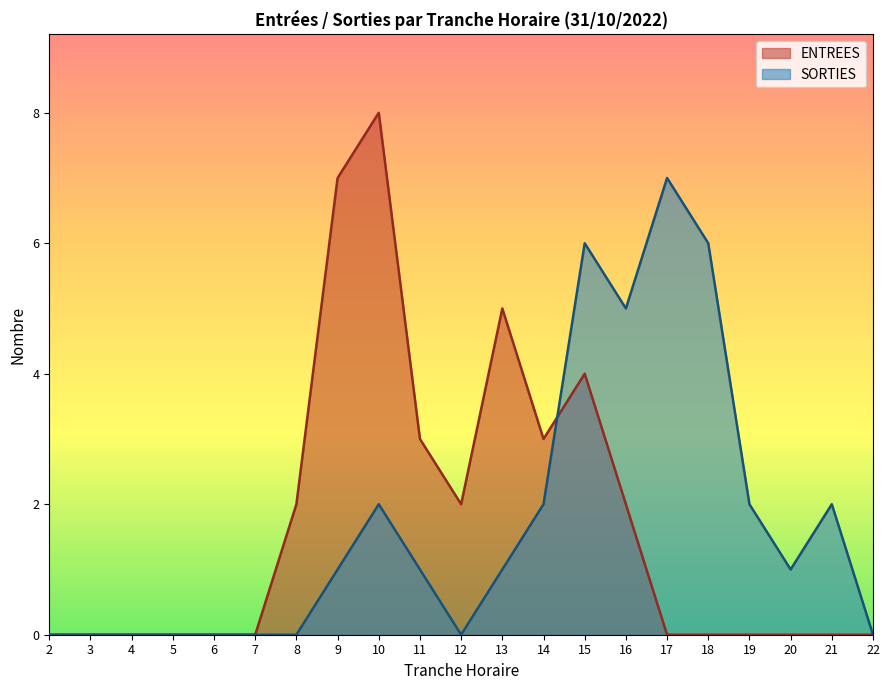

What are all the series names shown in the legend?

ENTREES, SORTIES